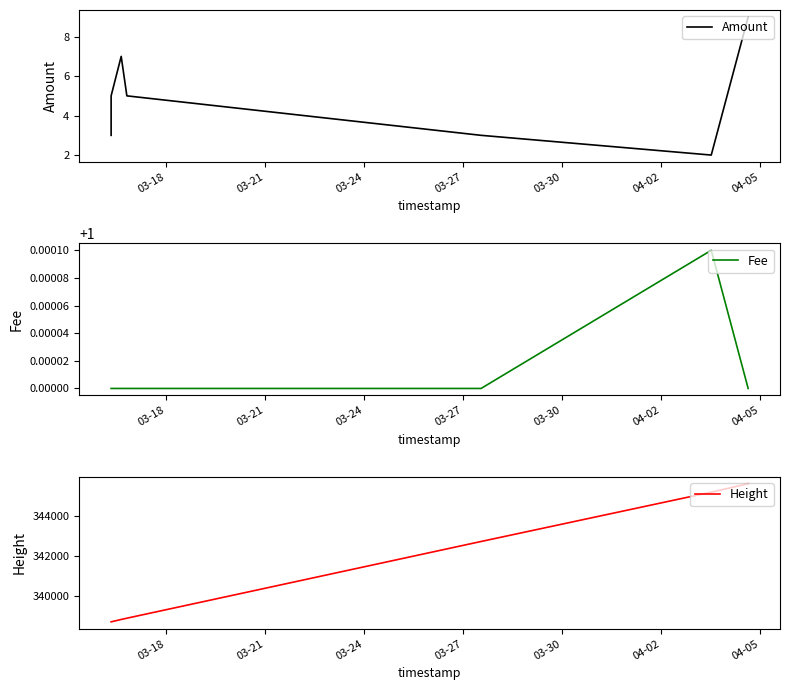

How many data points in Height are less than 338888?

3